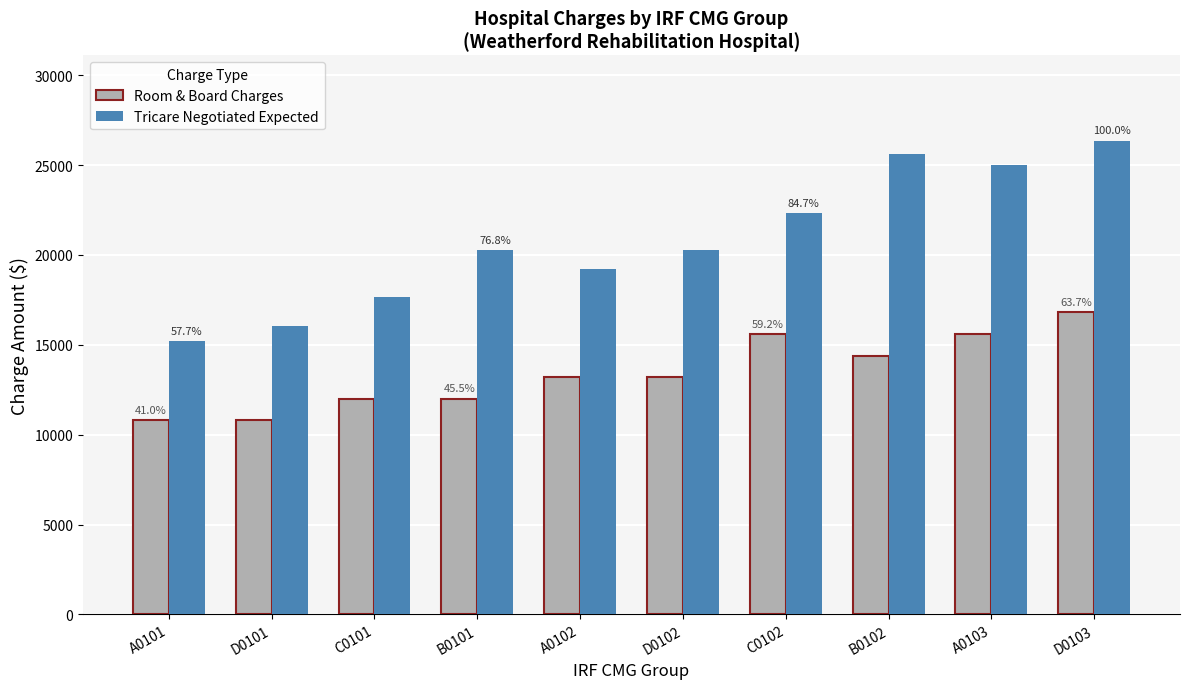

What is the label of the 10th bar from the right?

A0101